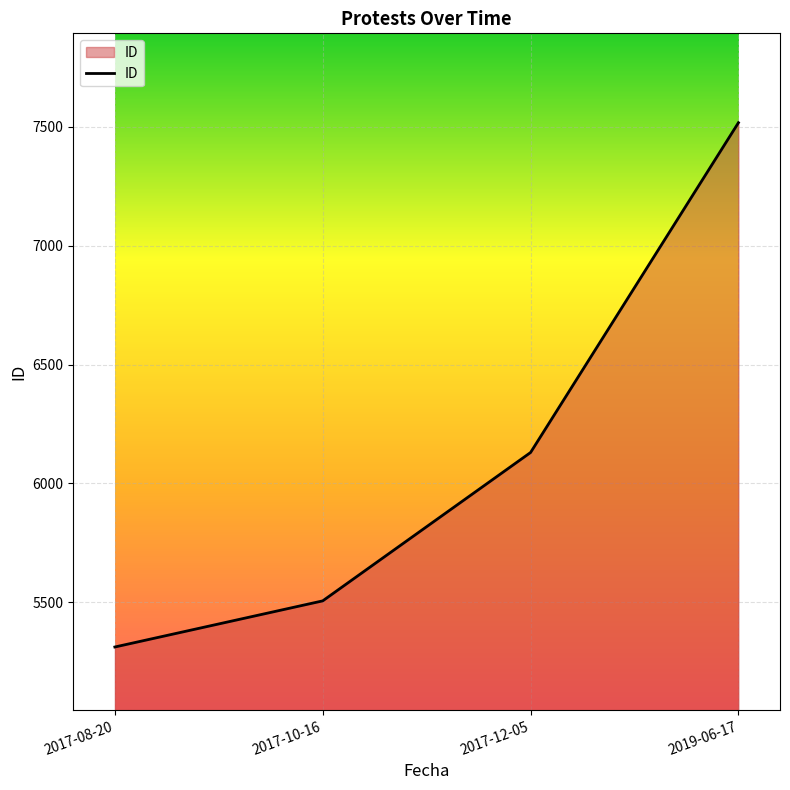

List the labels in order of value, smallest first.

2017-08-20, 2017-10-16, 2017-12-05, 2019-06-17